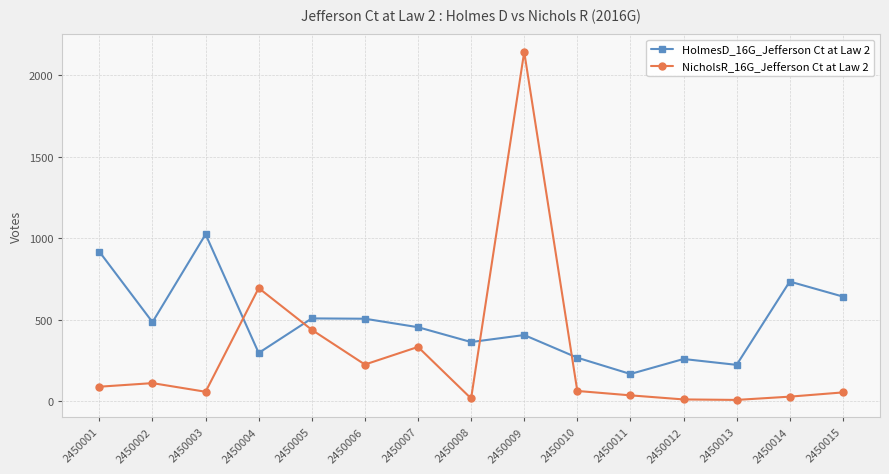

How many interior local peaks does the NicholsR_16G_Jefferson Ct at Law 2 series have?

4